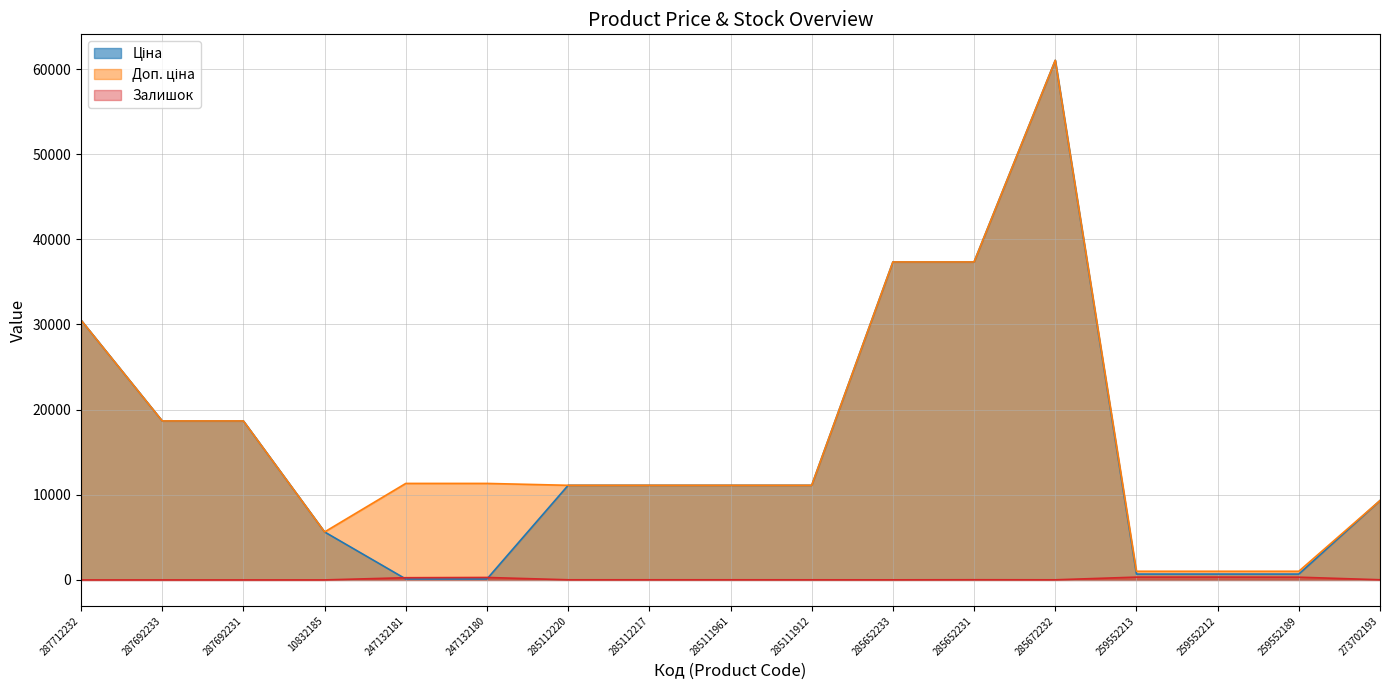

How many data points in Доп. ціна are above 11113?

12